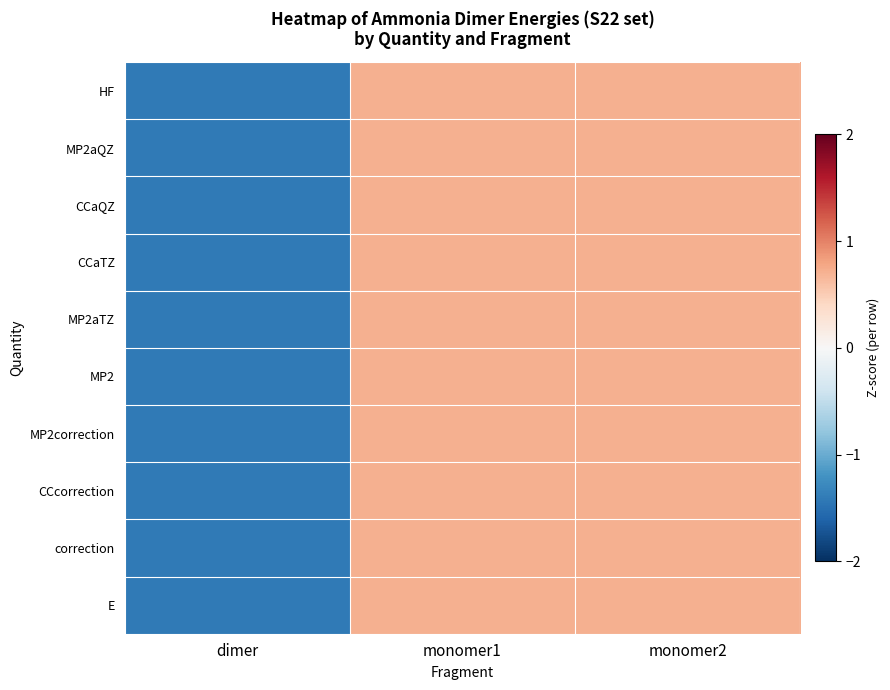

At dimer, list the series in order from smallest to largest.

CCaTZ, E, HF, CCaQZ, MP2aTZ, CCcorrection, correction, MP2aQZ, MP2, MP2correction